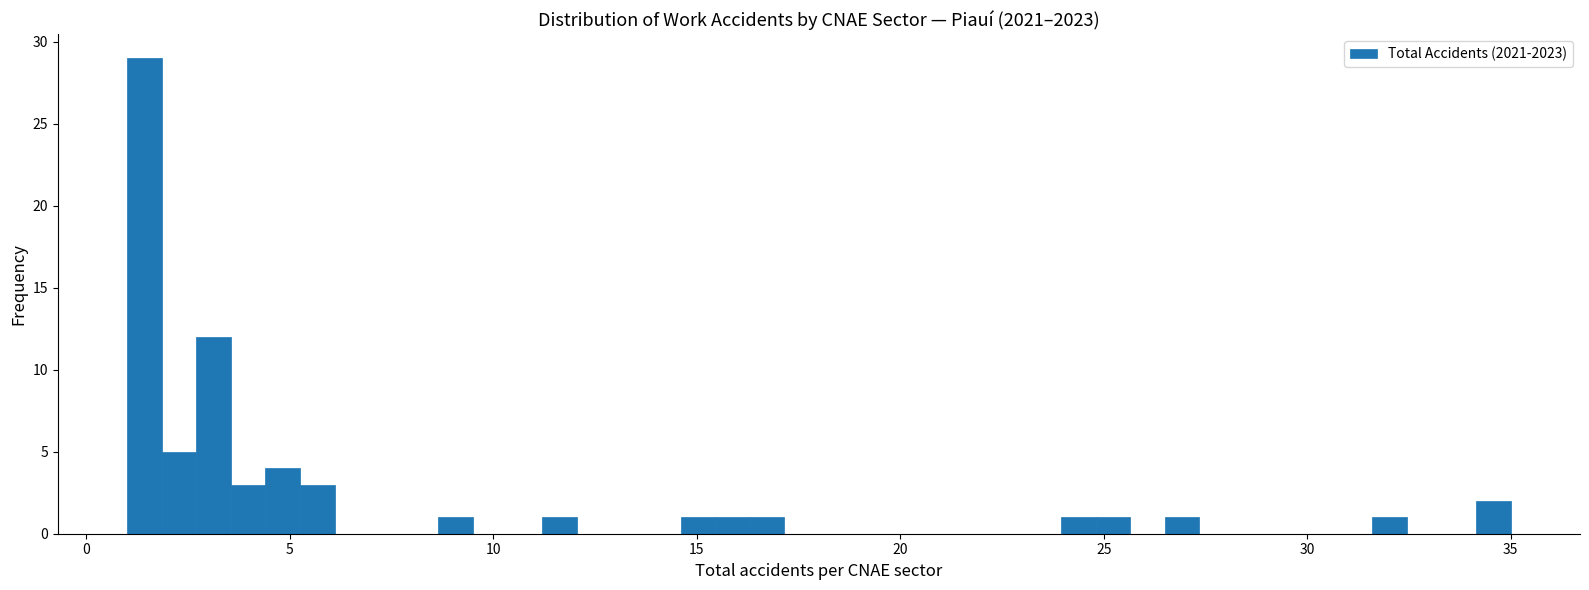

Read against the x-axis, roughly where is the centre of the tallest bar?

1.5